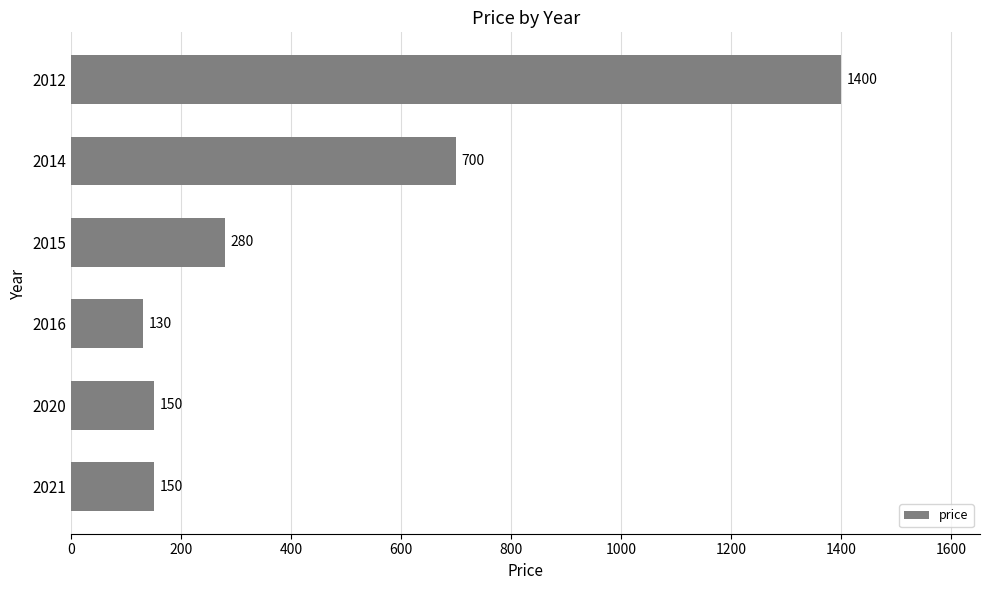

Reading top to bottom, what are all the values shown in this chart?

2012=1400	2014=700	2015=280	2016=130	2020=150	2021=150